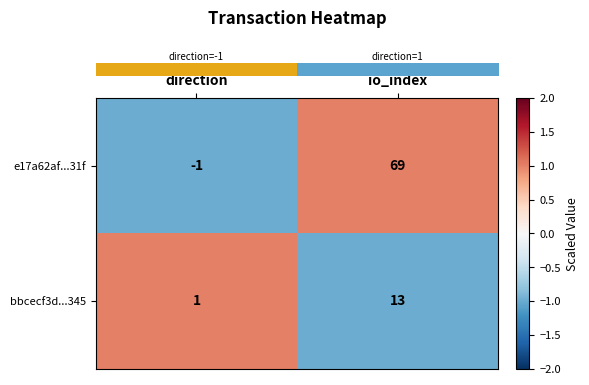

At how many categories does at least one series exceed 0?

2